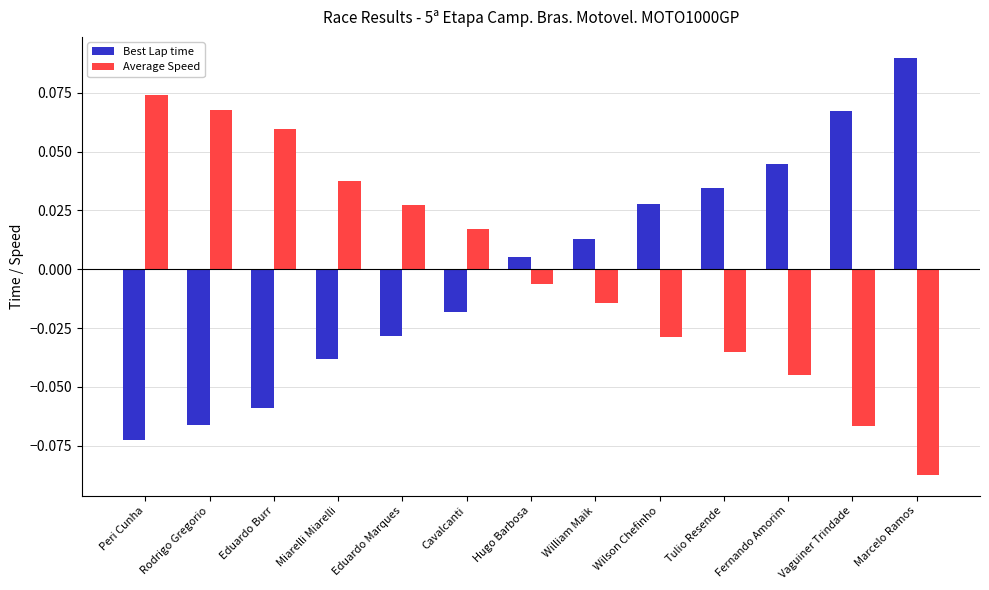

At which label is Best Lap time closest to 0?

Hugo Barbosa